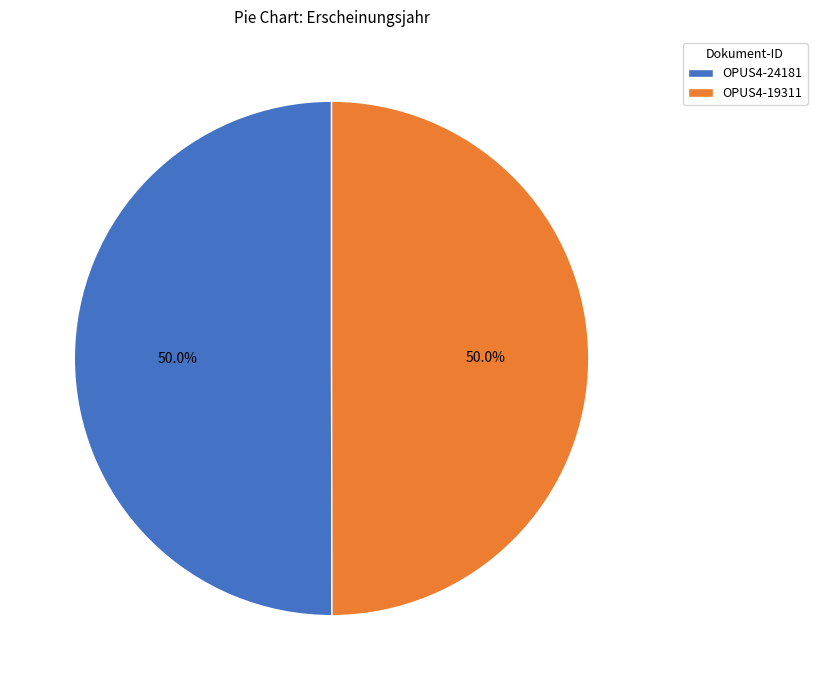

How much of the chart is everything except OPUS4-24181?

50.0%